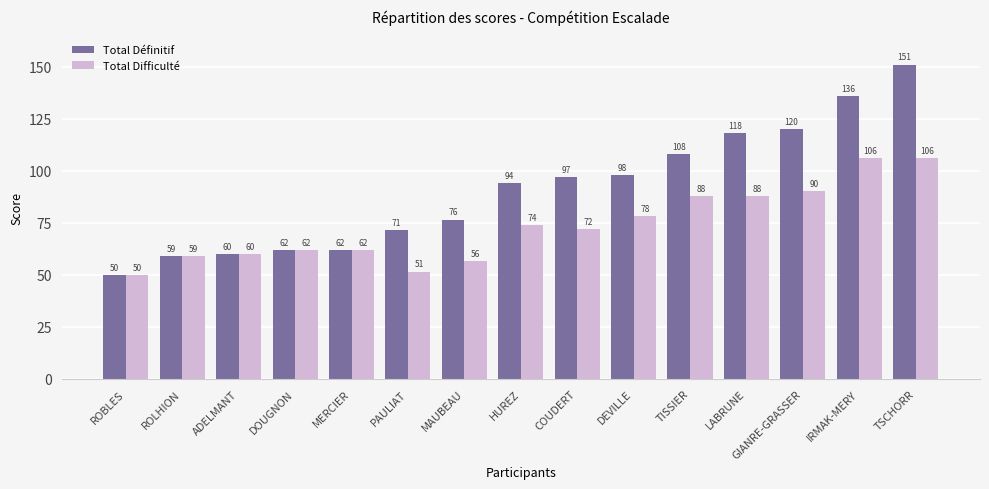

What is the maximum value shown in the chart?

151.0